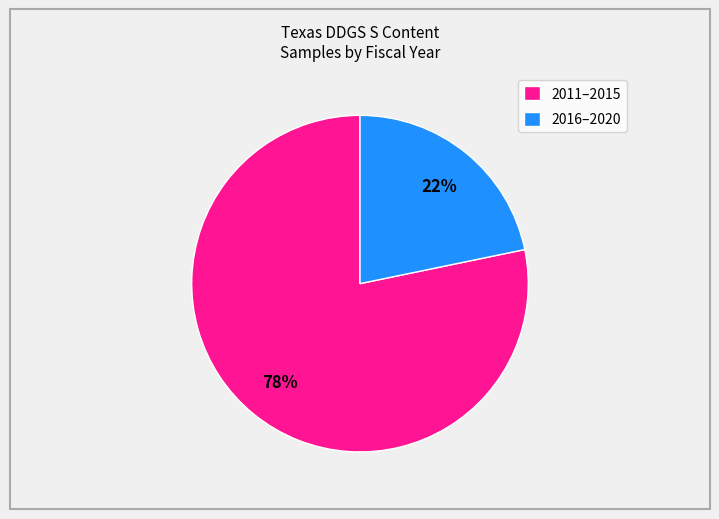

Is it true that 2016–2020 is 22% of the pie?

True